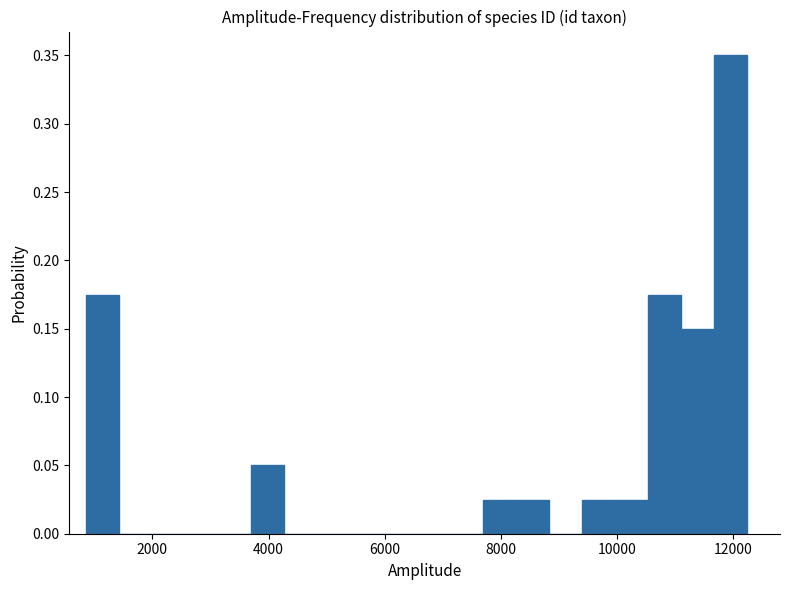

Around what value on the x-axis is the tallest bar? Give the approximate position of its centre, as read against the axis.

12000